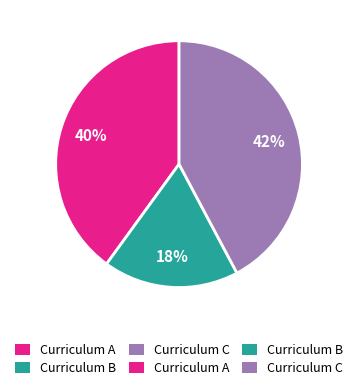

Is there a majority slice in this chart?

No